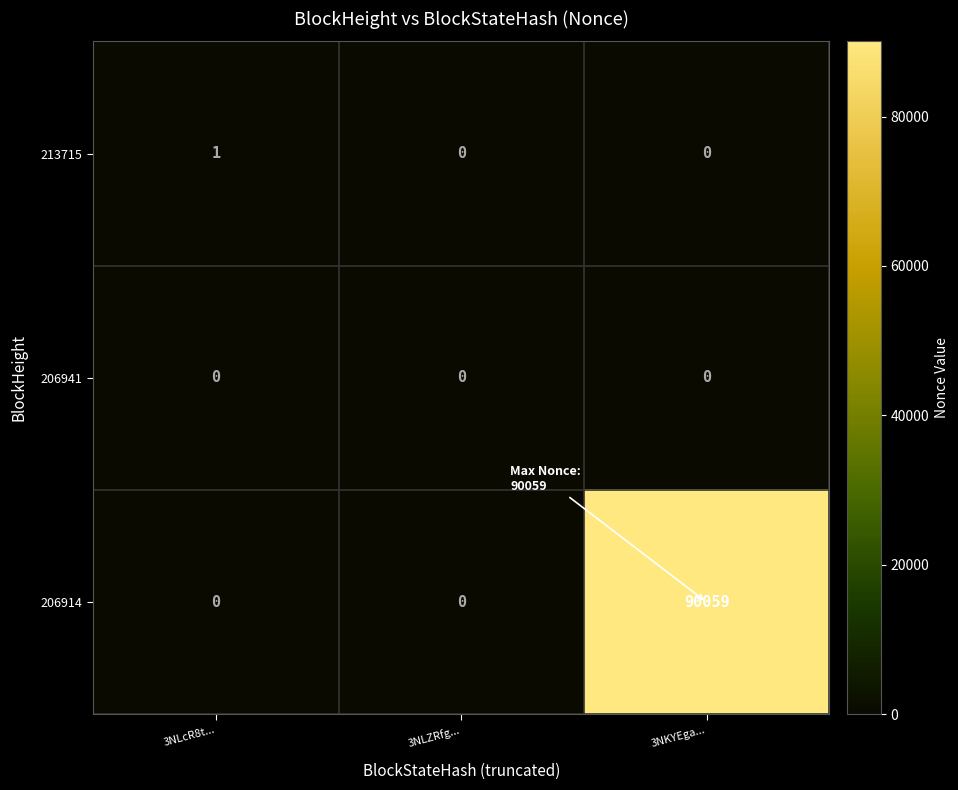

Rank the series by their maximum value, from highest to lowest.

206914, 213715, 206941